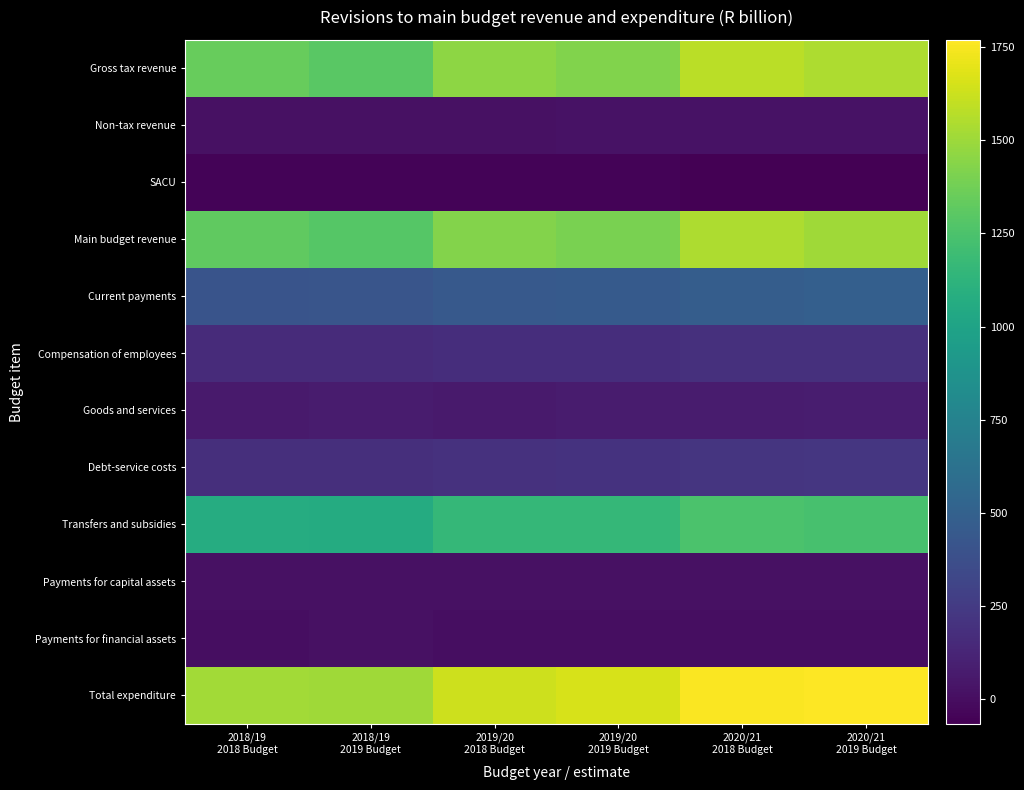

Which series has the largest total across all categories?

Total expenditure